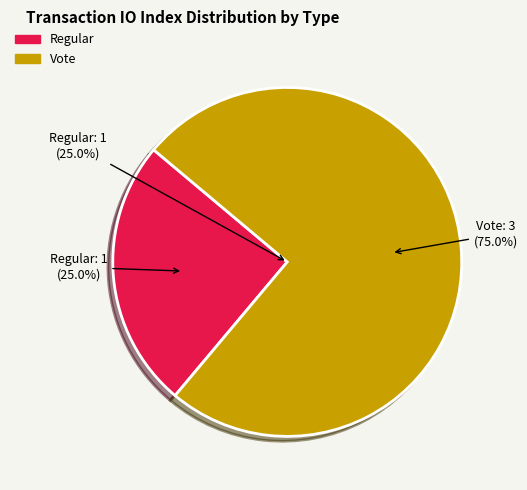

How many slices are in this pie chart?

2